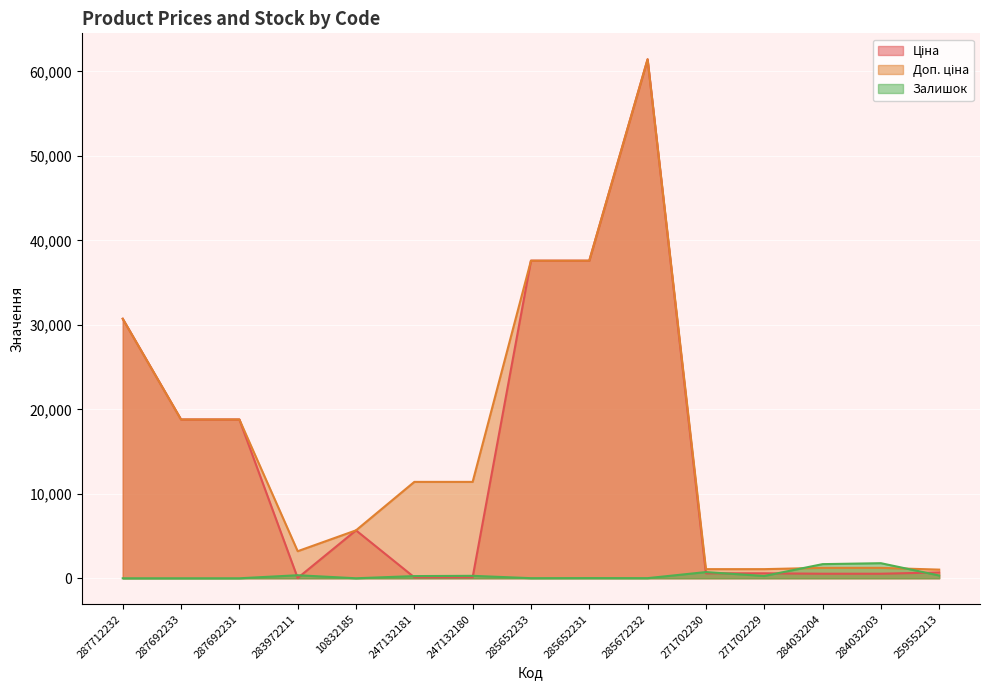

What is the label of the 7th point from the right?

285652231